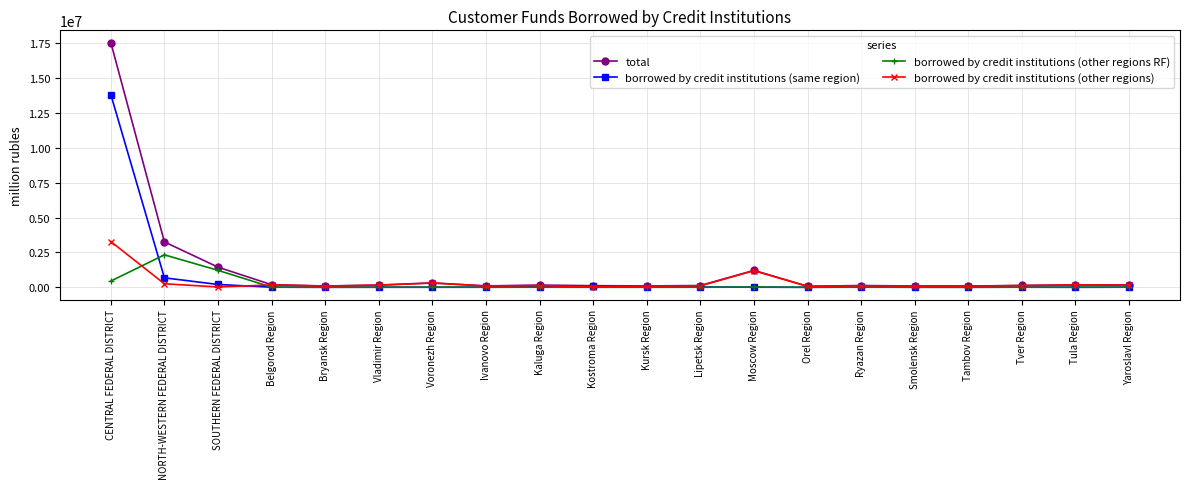

What is the sum of the borrowed by credit institutions (other regions) values at Tver Region and CENTRAL FEDERAL DISTRICT?

3400554